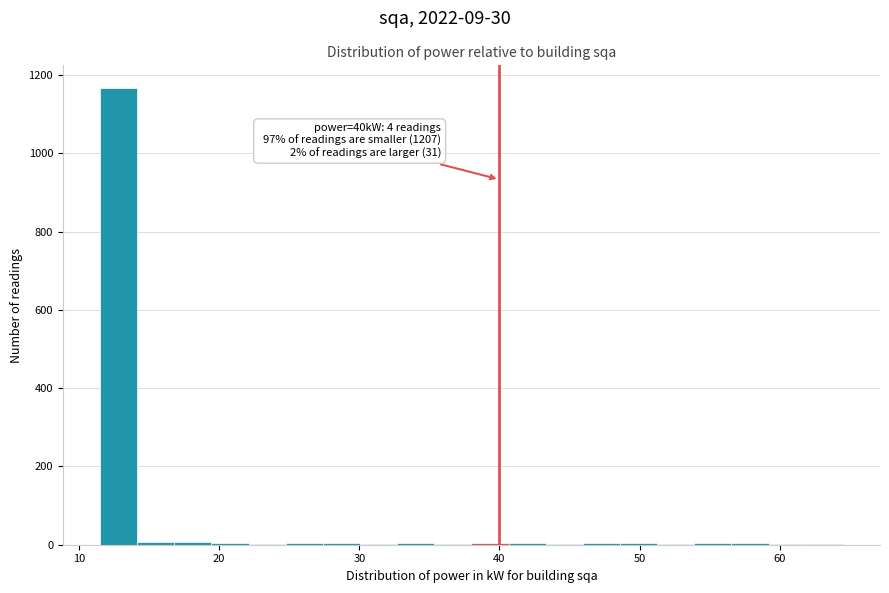

Around what value on the x-axis is the tallest bar? Give the approximate position of its centre, as read against the axis.

13